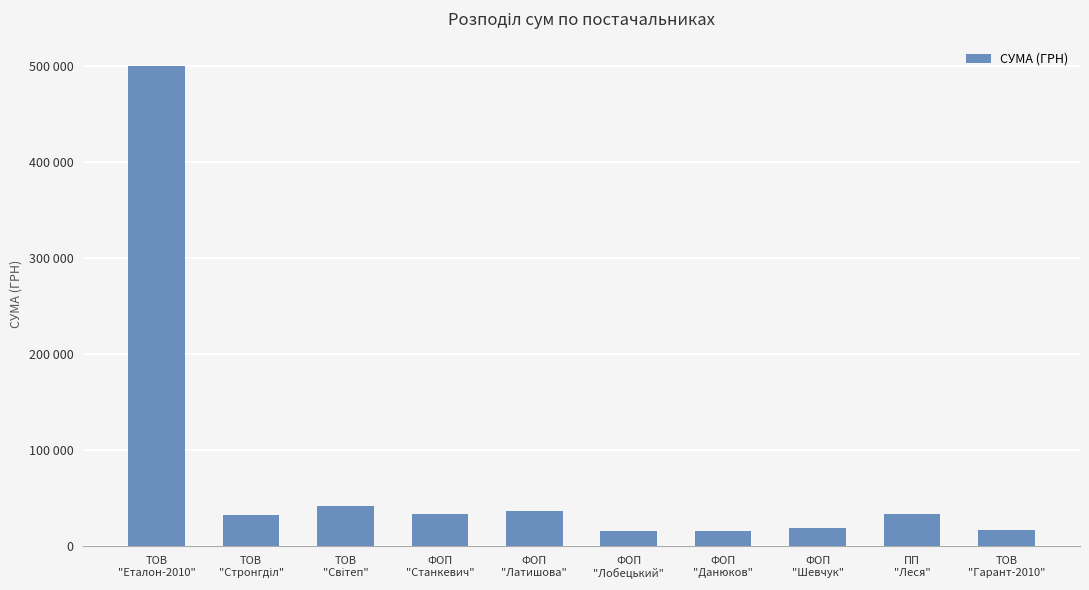

Are the bars horizontal?

No